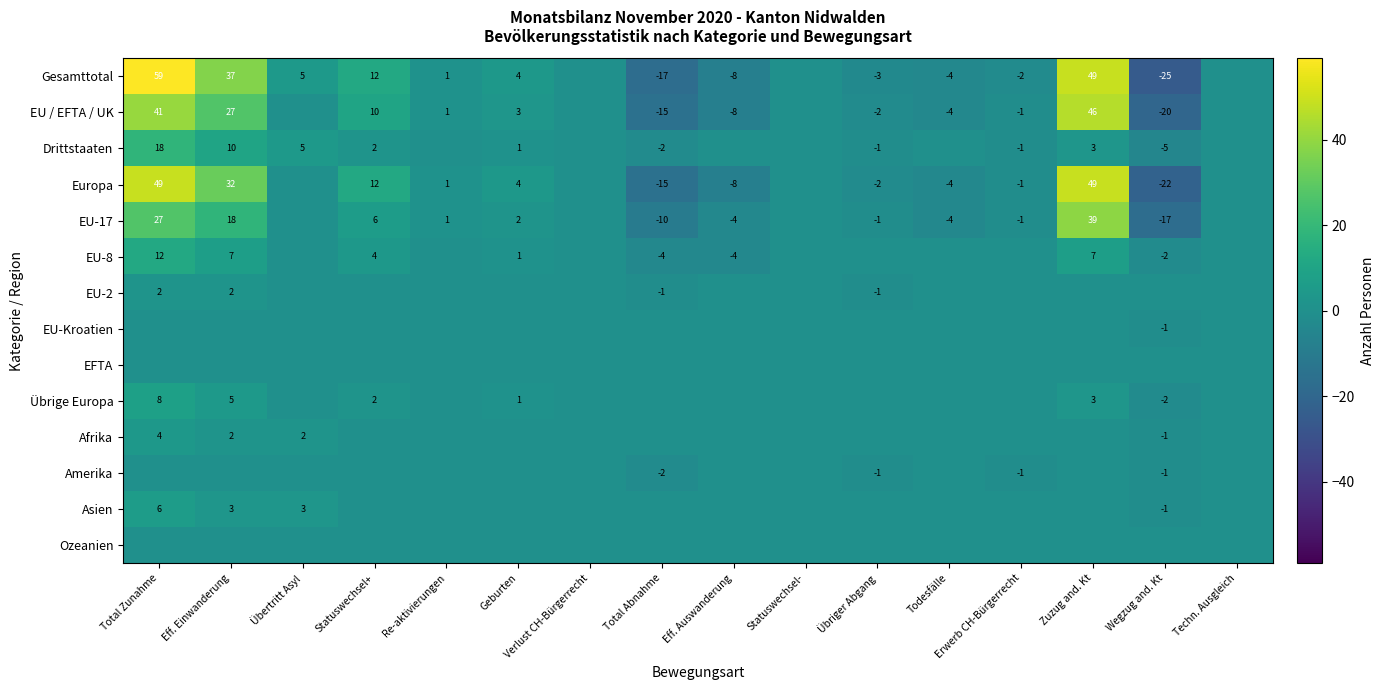

Is the value of Europa at Erwerb CH-Bürgerrecht greater than the value of Drittstaaten at Eff. Einwanderung?

No